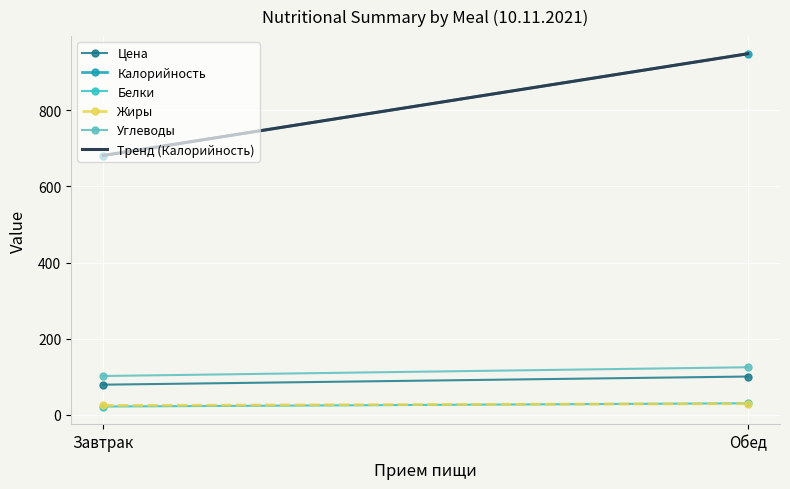

Rank the series by their maximum value, from highest to lowest.

Калорийность, Тренд (Калорийность), Углеводы, Цена, Белки, Жиры